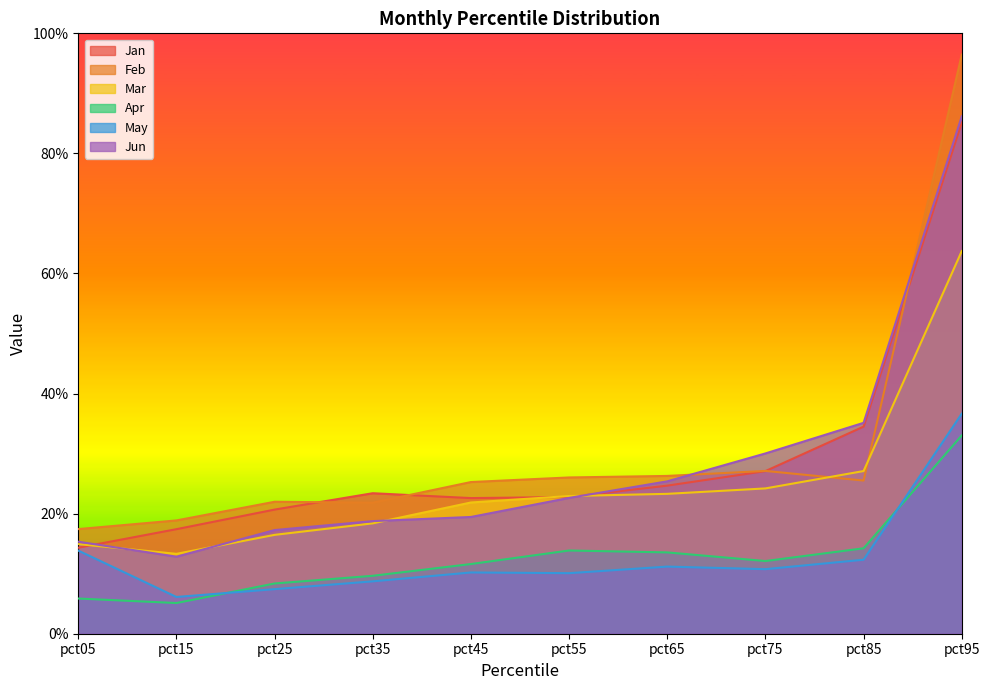

What is the sum of all Apr values?

1.3